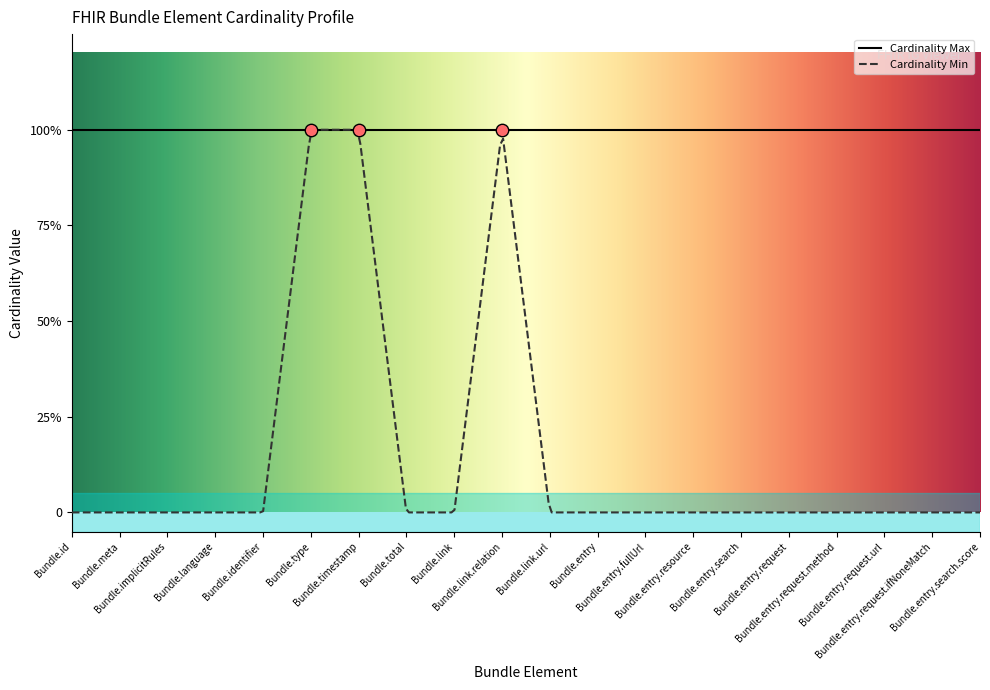

Which series has the largest total across all categories?

Cardinality Max